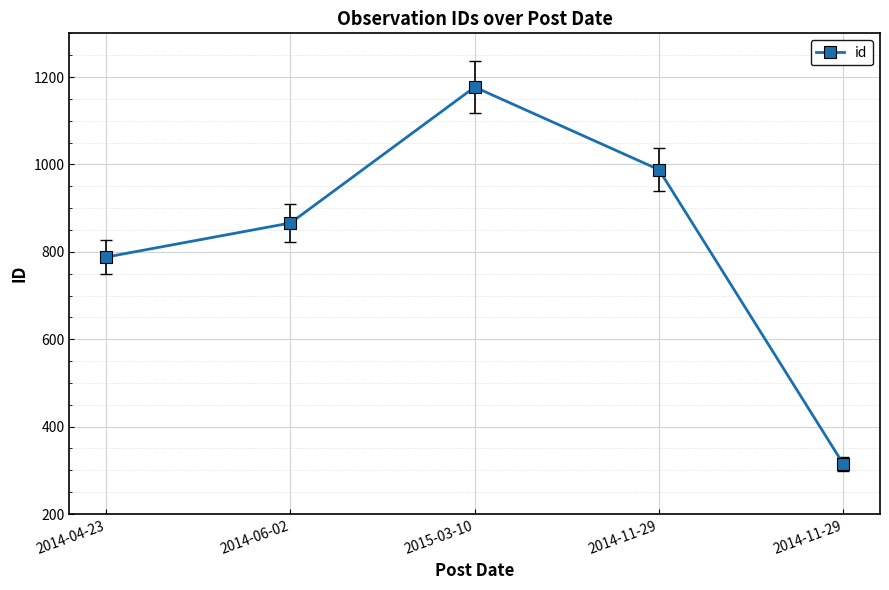

How many series are shown in this chart?

1